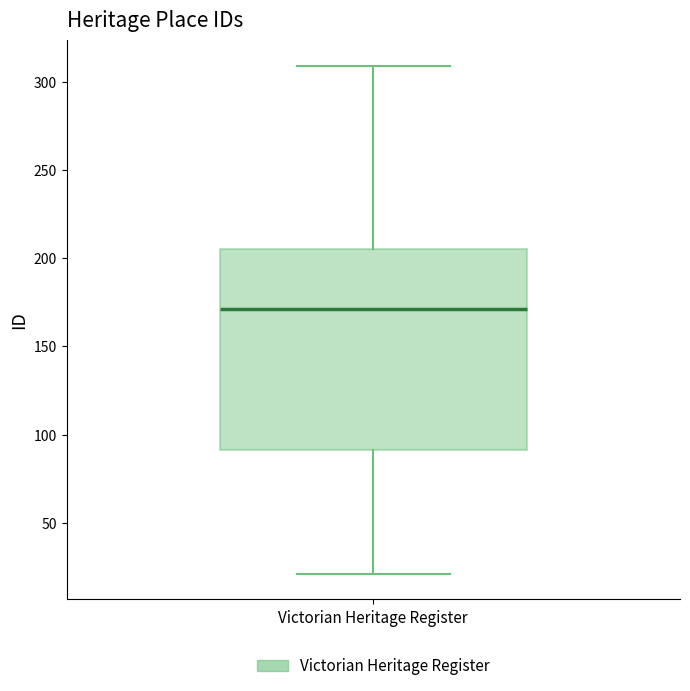

Transcribe this box plot: give where the median line is, the range the box spans, and where the two whiskers end, as read against the y-axis. The values are not printed on the chart, so give them approximately, as read against the axis.

median 170, box 90 to 205, whiskers 20 to 310